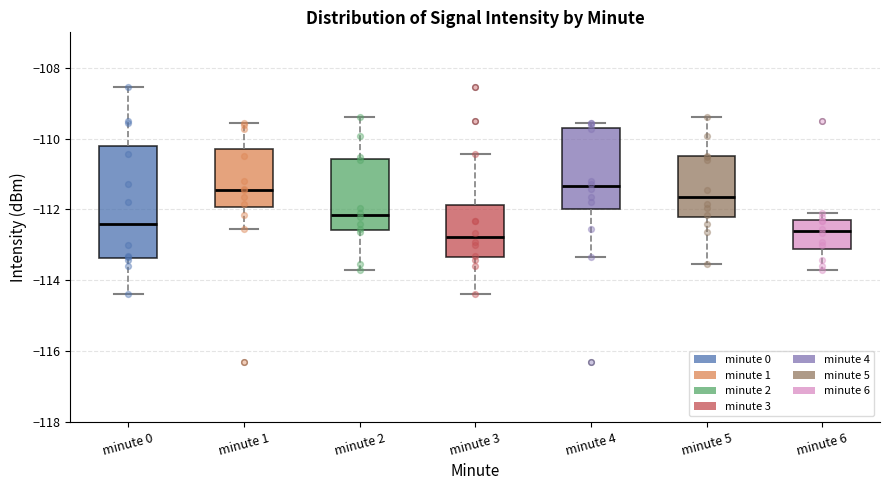

Comparing the boxes themselves (not the whiskers), which one is the tallest?

minute 0